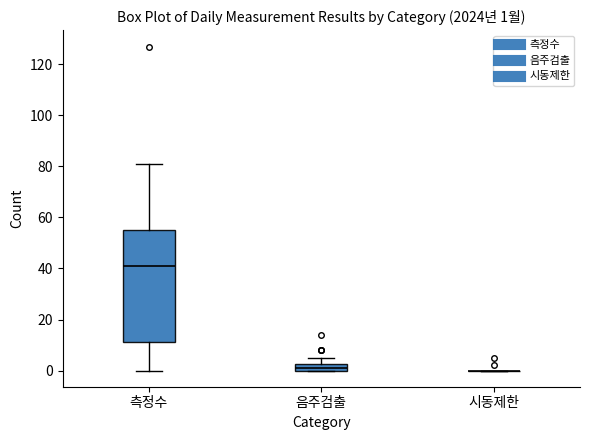

Comparing the boxes themselves (not the whiskers), which one is the tallest?

측정수